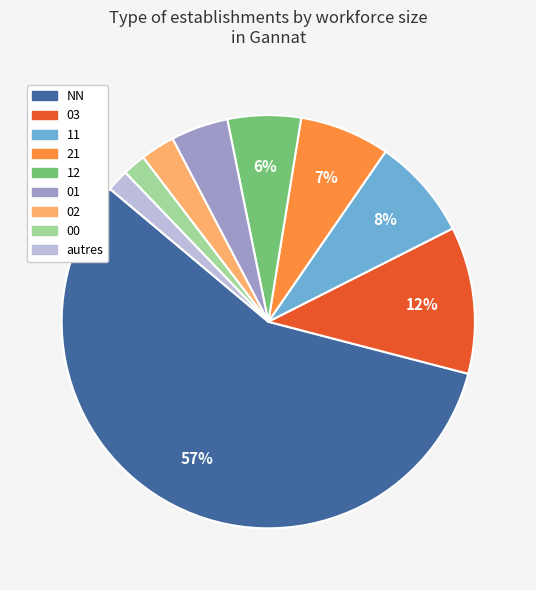

Does any single category account for the majority?

Yes